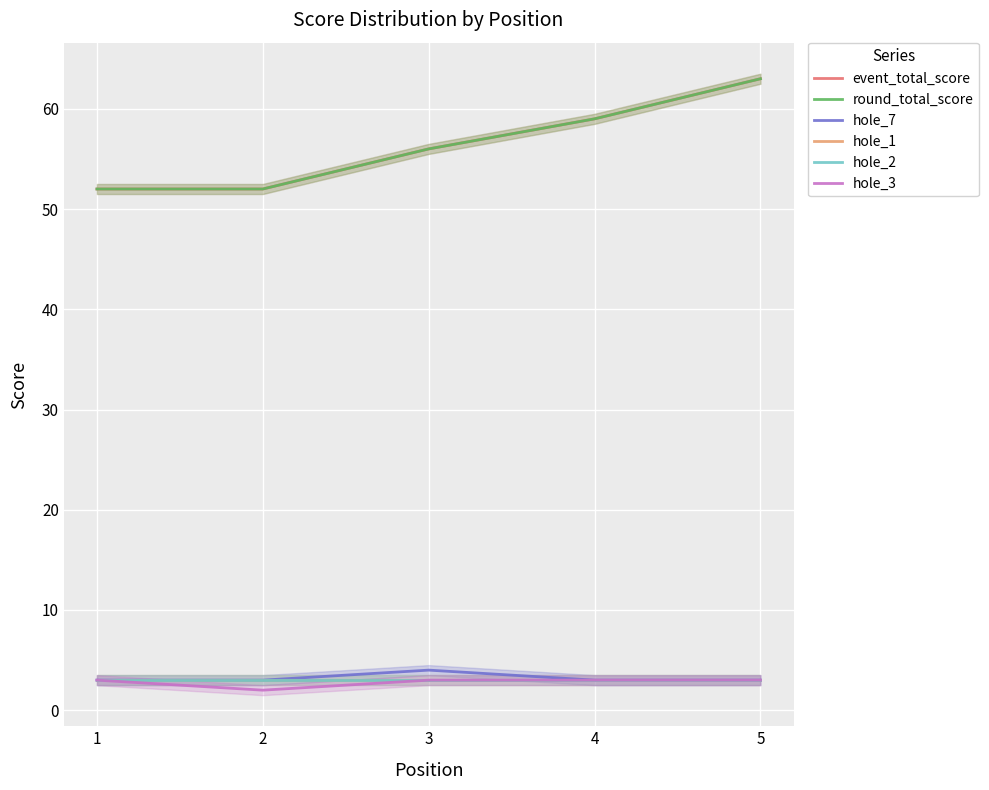

What is the total value across all series at 5?

138